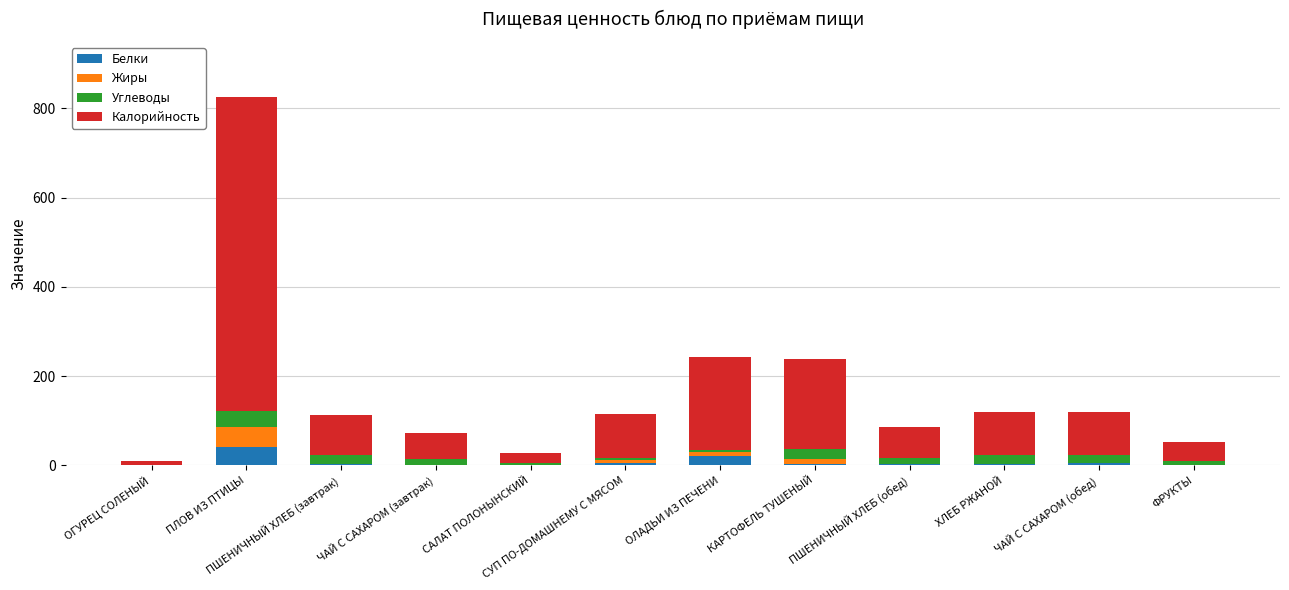

Which category has the highest value in the Белки series?

ПЛОВ ИЗ ПТИЦЫ